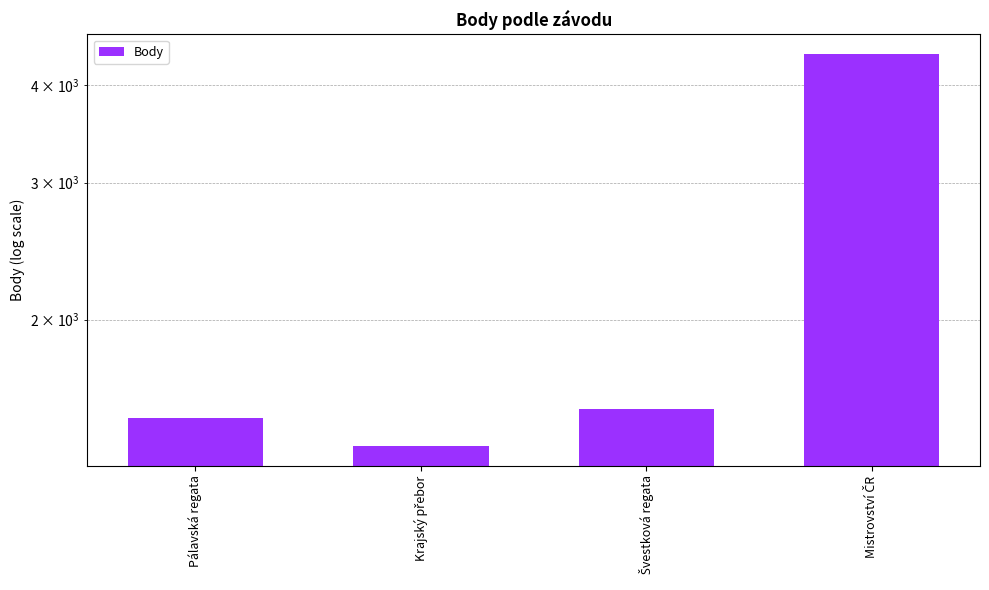

Reading right to left, list all the values displayed in this chart.

4390	1534	1376	1496